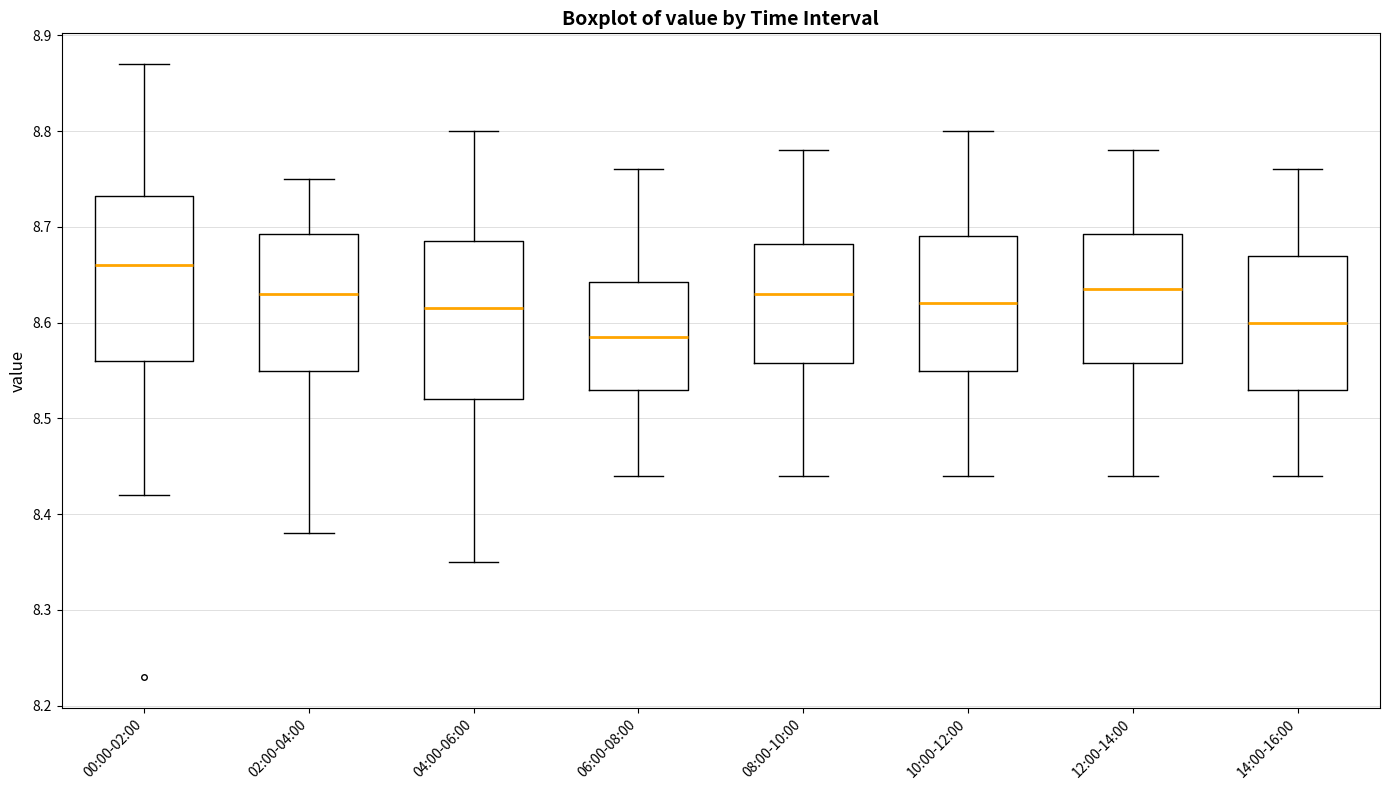

Where does the upper whisker of the box for 12:00-14:00 end on the y-axis? The values are not printed on the chart, so give them approximately, as read against the axis.

8.78